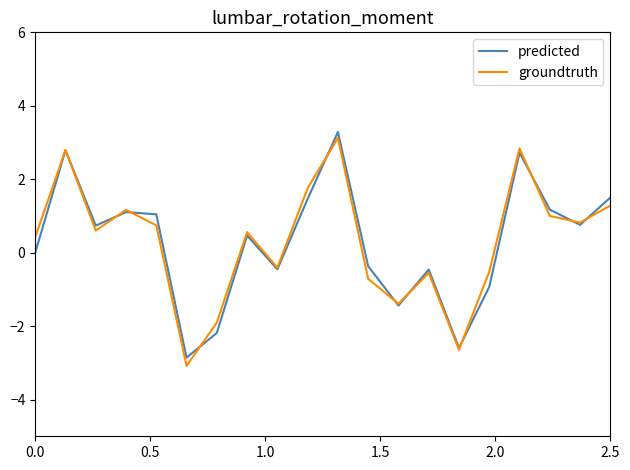

What is the lowest value of the groundtruth series?

-3.1